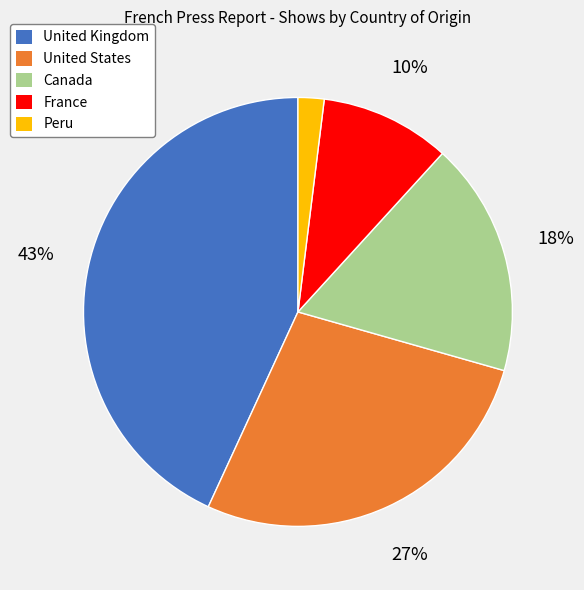

To the nearest percent, what is the difference between the largest and smallest slice percentages?

41%